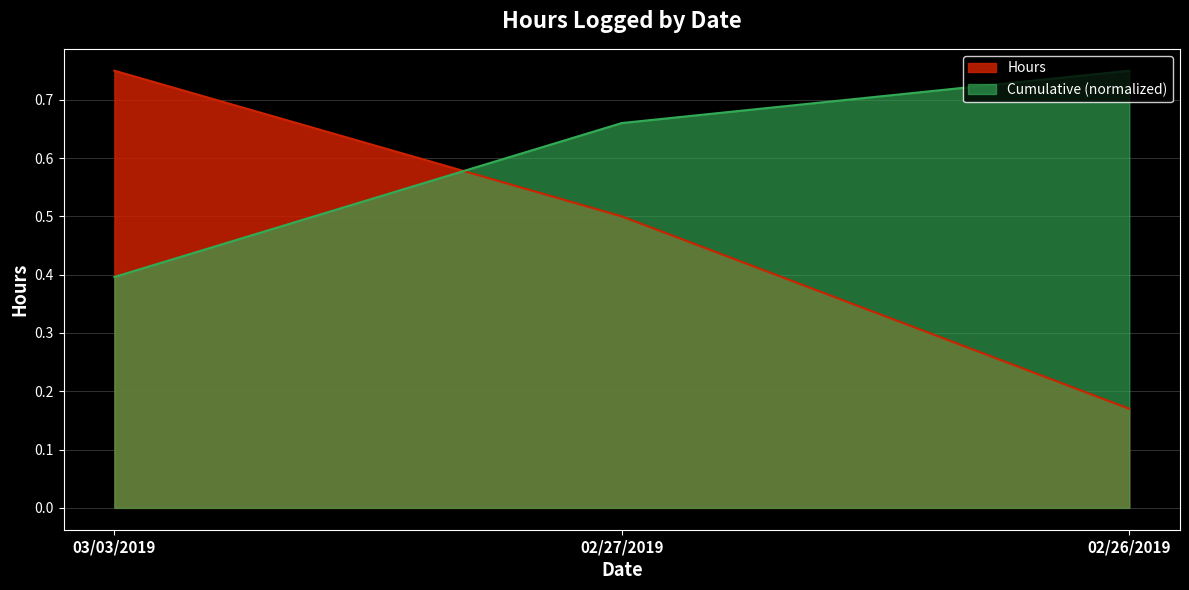

What is the value of the 1st point from the left?

0.8